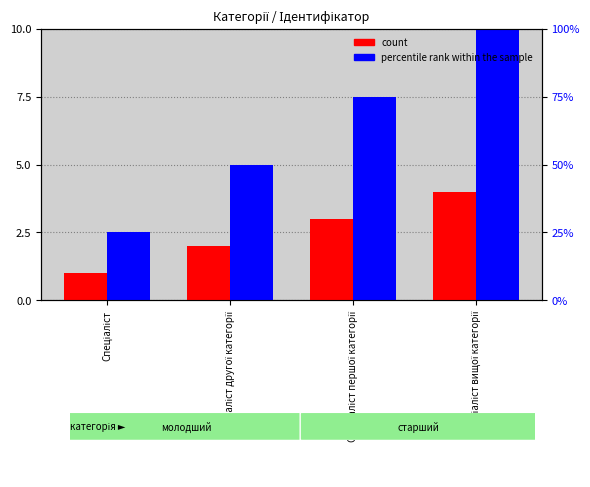

At which label is count closest to 2?

Спеціаліст другої категорії